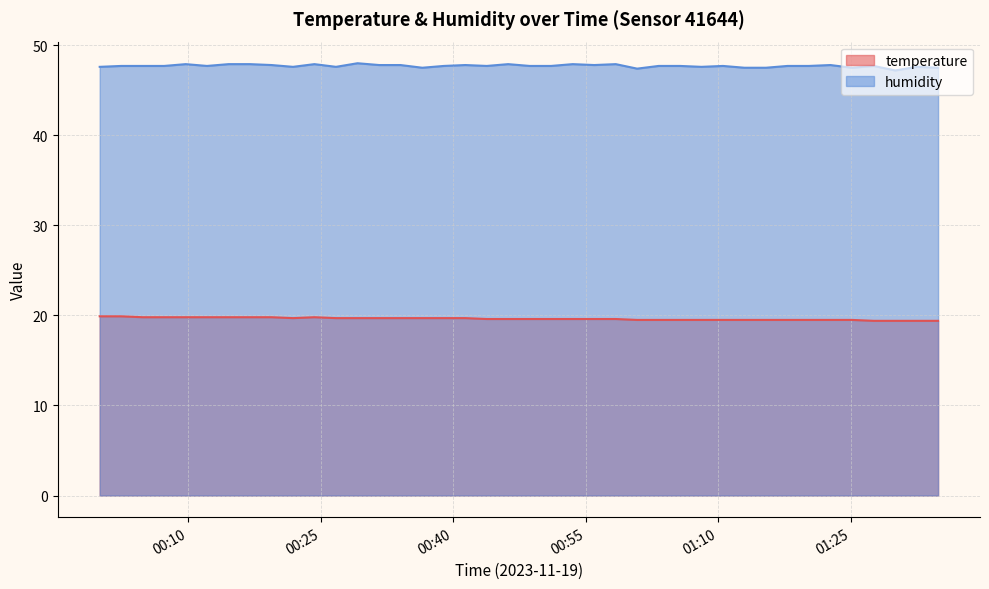

Does the chart display data point markers on the line(s)?

No